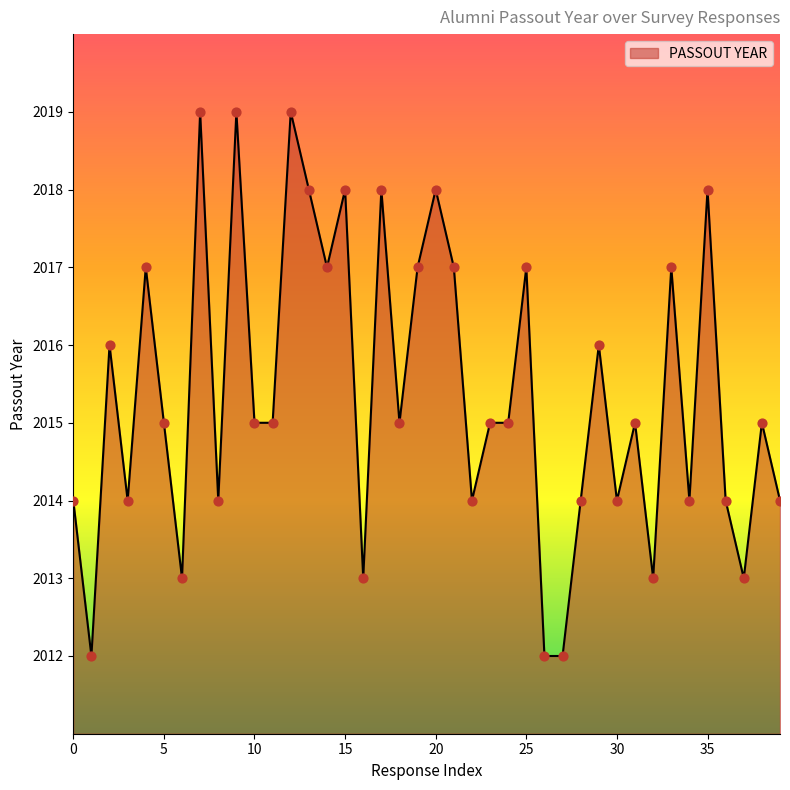

What is the smallest value displayed?

2012